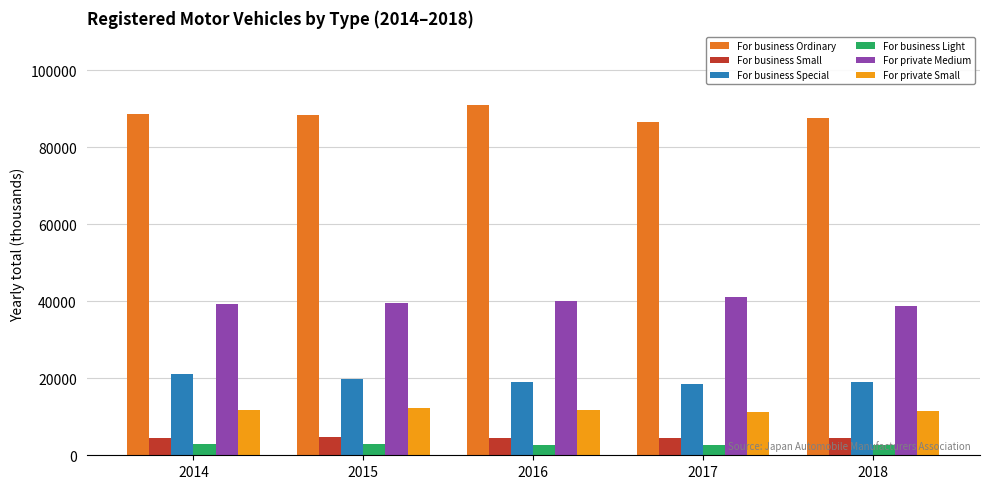

Which series has the widest spread of values?

For business Ordinary